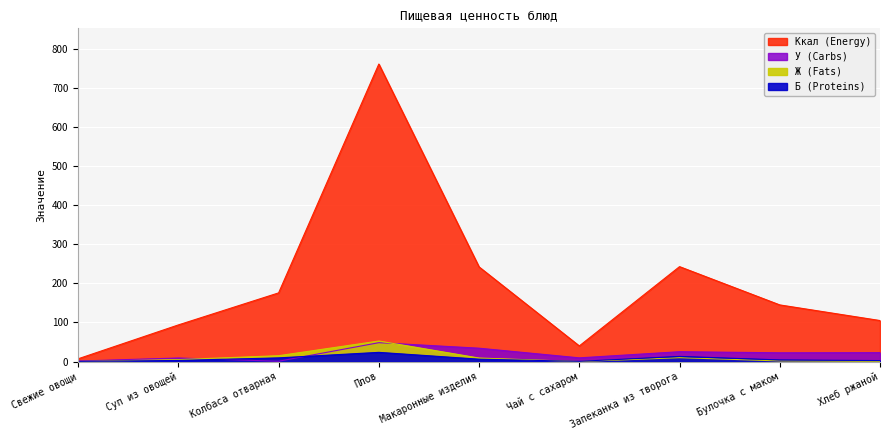

How many values in the Б (Proteins) series exceed 4?

5